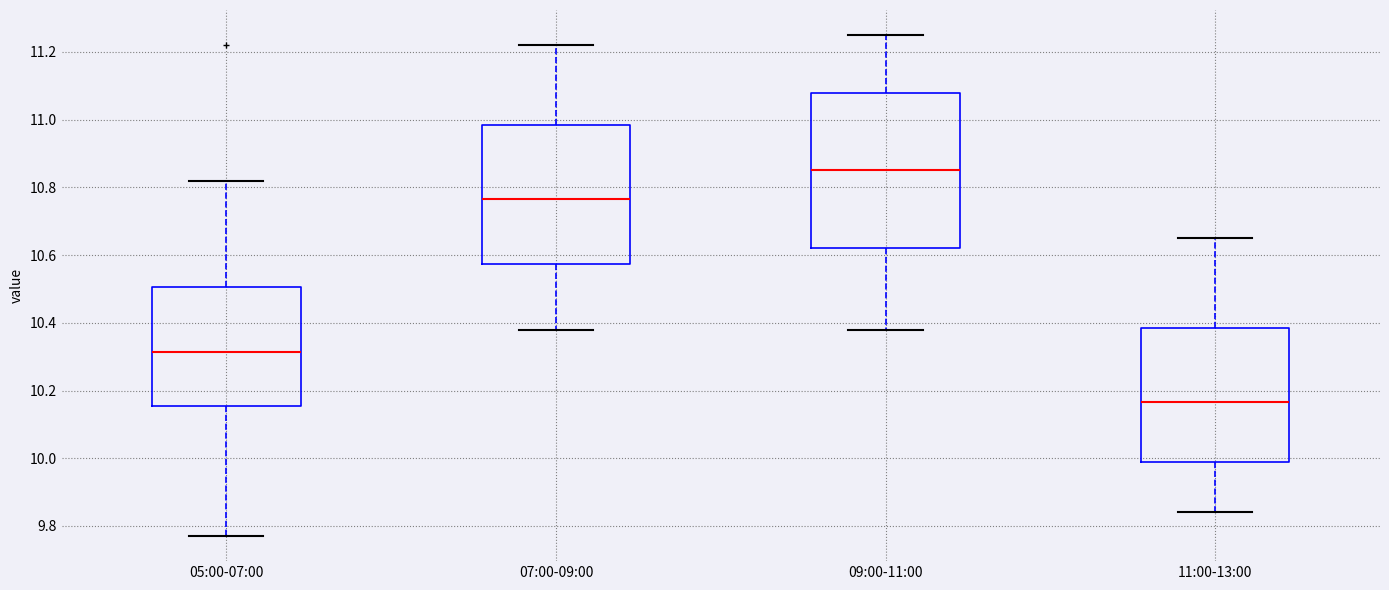

Reading left to right, transcribe this box plot: for each box, give where its median line is, the range the box spans, and where its two whiskers end, as read against the y-axis. The values are not printed on the chart, so give them approximately, as read against the axis.

05:00-07:00: median 10.32, box 10.16 to 10.50, whiskers 9.78 to 10.82
07:00-09:00: median 10.76, box 10.58 to 10.98, whiskers 10.38 to 11.22
09:00-11:00: median 10.86, box 10.62 to 11.08, whiskers 10.38 to 11.26
11:00-13:00: median 10.16, box 9.98 to 10.38, whiskers 9.84 to 10.66